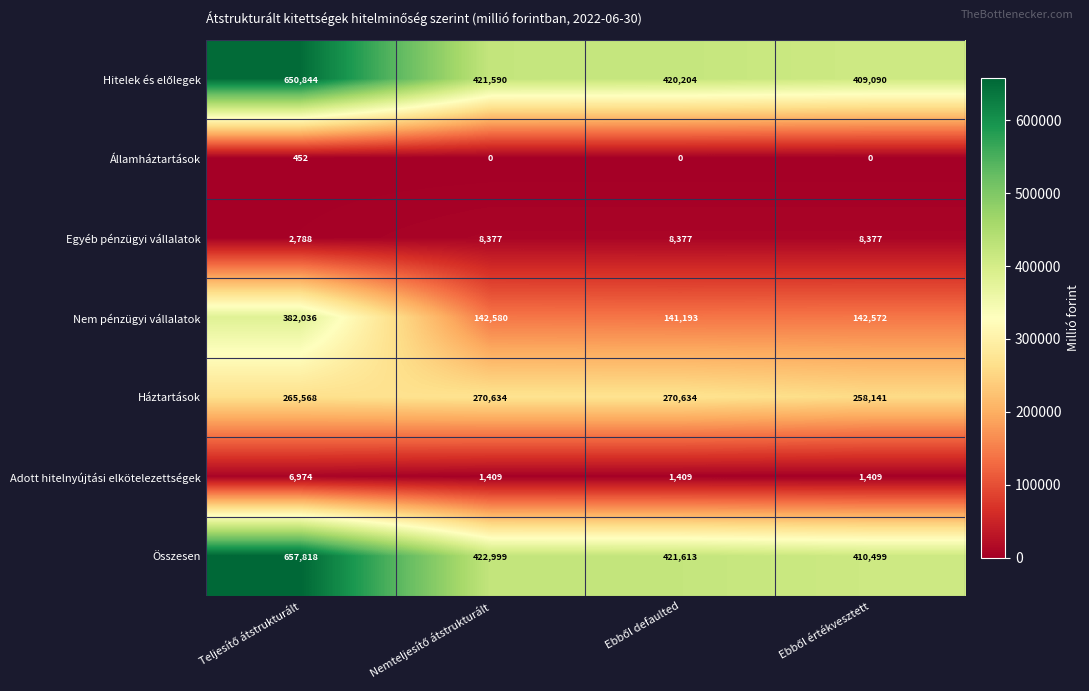

What is the difference between the second highest and second lowest values in the Összesen series?

1386